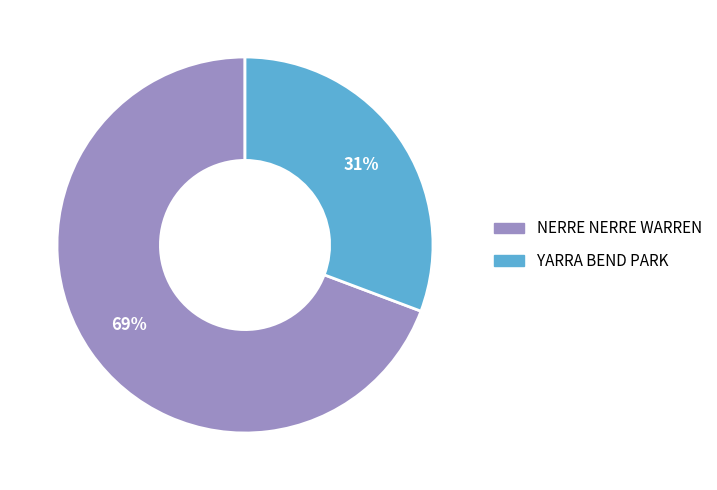

Does NERRE NERRE WARREN represent more than half of the total?

Yes